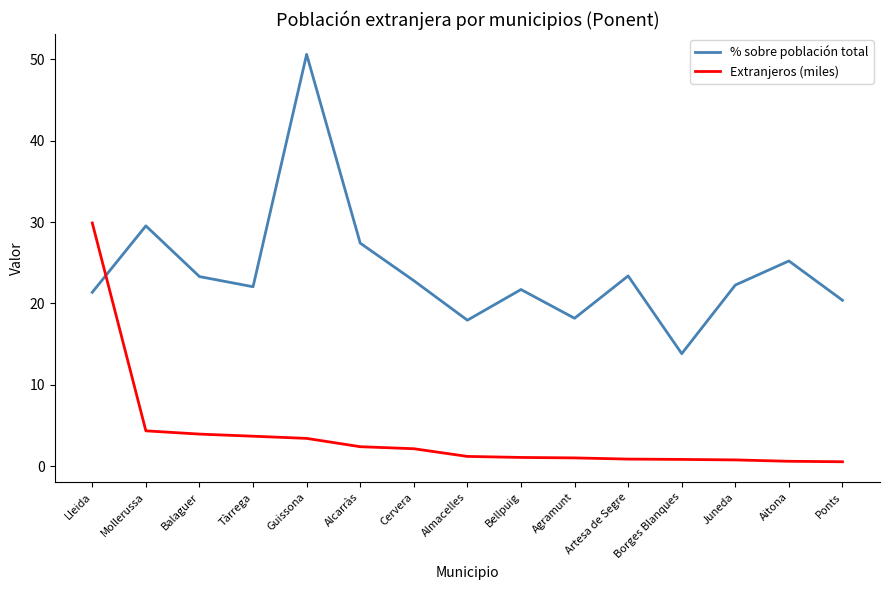

Rank the series at Borges Blanques from lowest to highest value.

Extranjeros (miles), % sobre población total